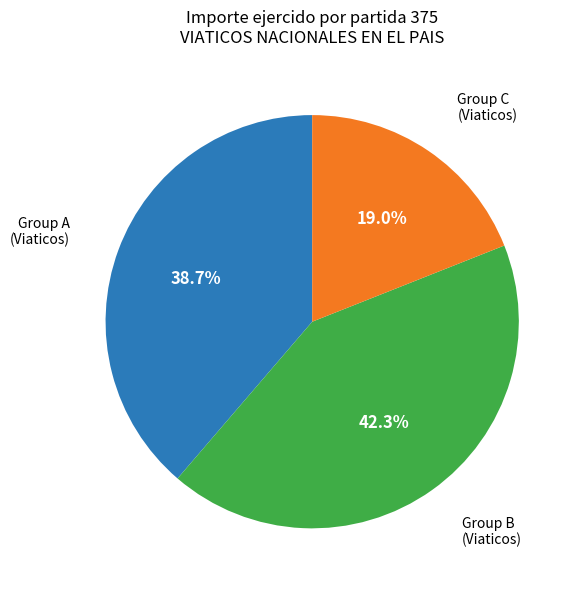

Is there any slice that represents more than half of the pie?

No